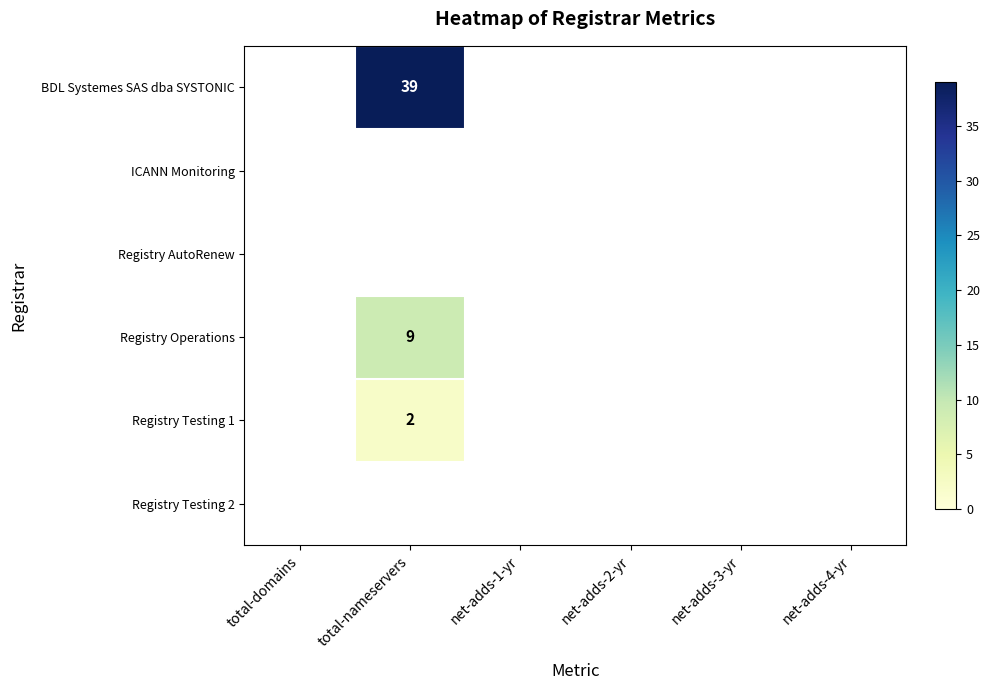

The Registry Testing 1 series shows 2 at total-nameservers. True or false?

True